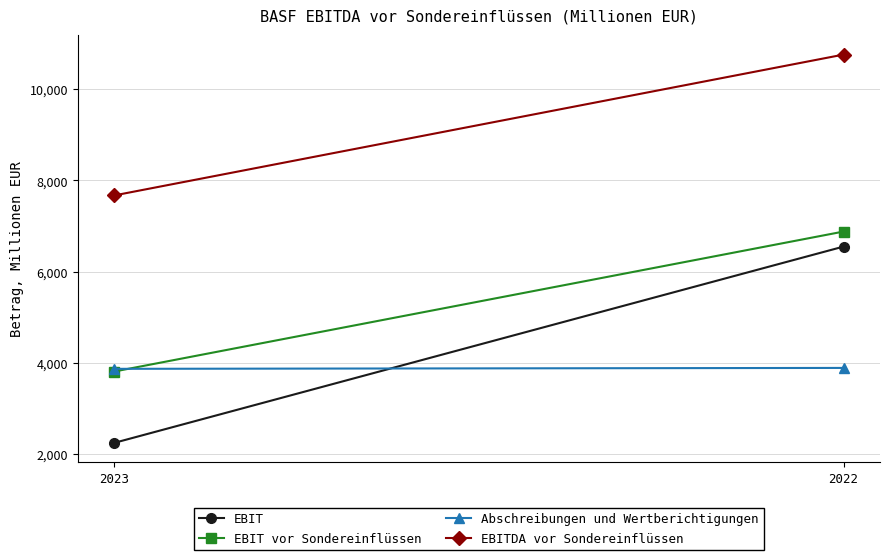

What is the smallest value displayed?

2240